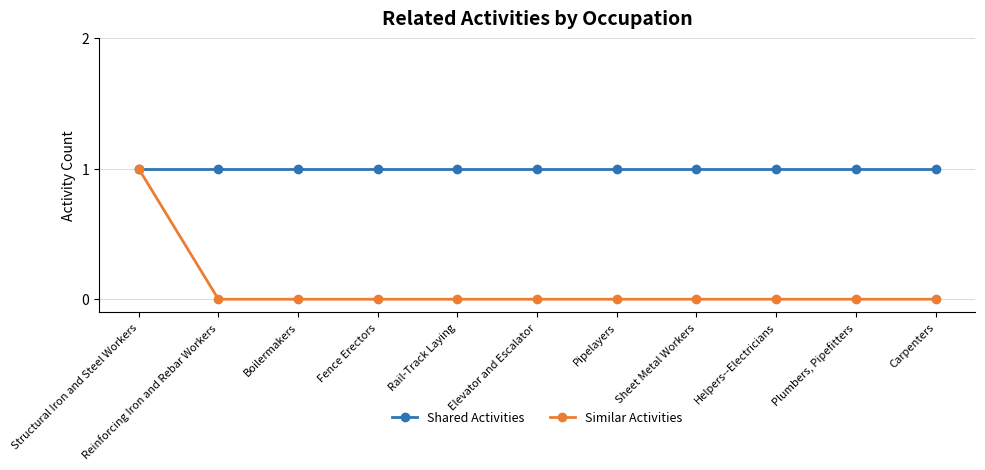

List the series in order of their overall mean, lowest first.

Similar Activities, Shared Activities